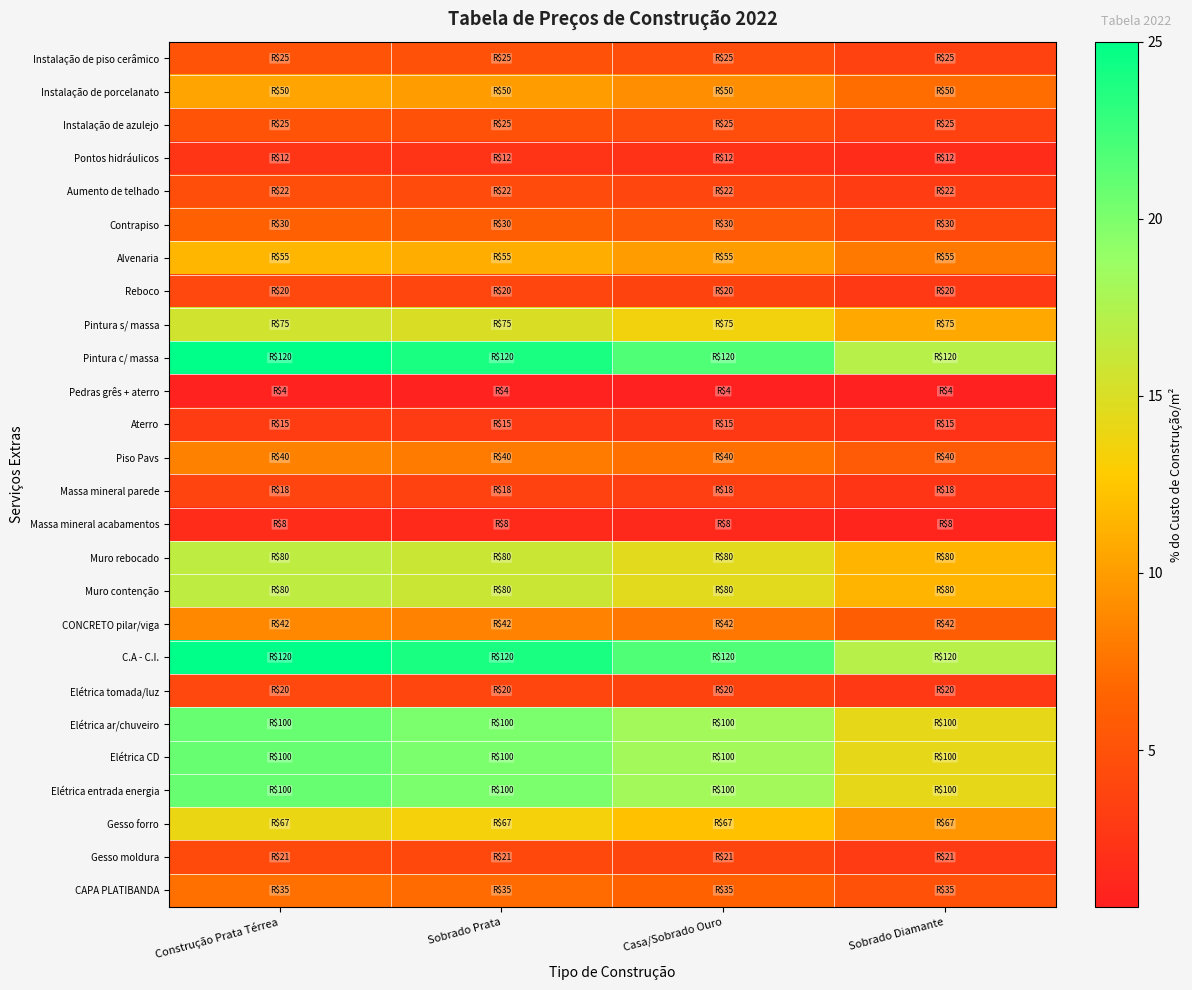

Between Sobrado Prata and Casa/Sobrado Ouro, which series saw the biggest shift?

Pintura c/ massa